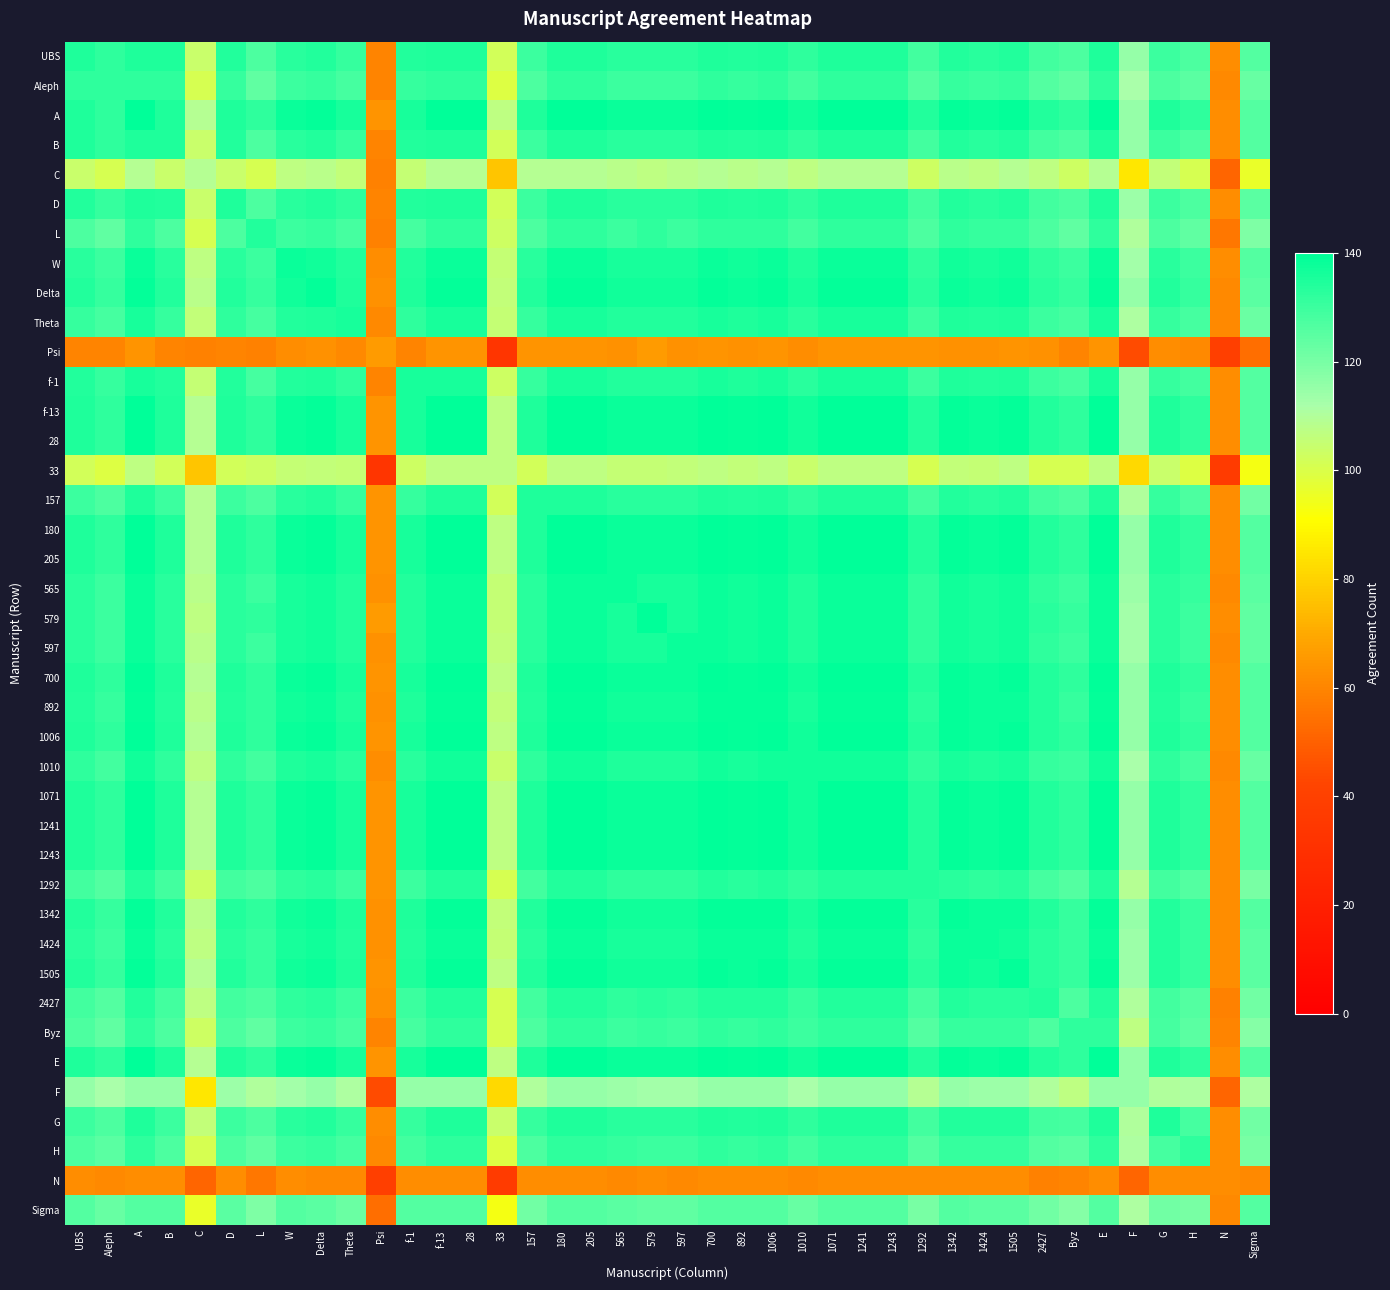

Reading left to right, transcribe all the data shown in this chart.

UBS: UBS=135	Aleph=132	A=135	B=135	C=104	D=134	L=127	W=133	Delta=134	Theta=131	Psi=60	f-1=134	f-13=135	28=135	33=102	157=130	180=135	205=135	565=133	579=133	597=133	700=135	892=134	1006=135	1010=132	1071=135	1241=135	1243=135	1292=129	1342=134	1424=133	1505=134	2427=129	Byz=127	E=135	F=115	G=130	H=127	N=62	Sigma=126
Aleph: UBS=132	Aleph=132	A=132	B=132	C=101	D=131	L=124	W=130	Delta=131	Theta=128	Psi=60	f-1=131	f-13=132	28=132	33=99	157=127	180=132	205=132	565=130	579=130	597=130	700=132	892=131	1006=132	1010=129	1071=132	1241=132	1243=132	1292=126	1342=131	1424=130	1505=131	2427=126	Byz=124	E=132	F=112	G=127	H=125	N=61	Sigma=123
A: UBS=135	Aleph=132	A=140	B=135	C=109	D=135	L=132	W=138	Delta=139	Theta=136	Psi=64	f-1=136	f-13=140	28=140	33=107	157=135	180=140	205=140	565=138	579=138	597=138	700=140	892=139	1006=140	1010=137	1071=140	1241=140	1243=140	1292=134	1342=139	1424=138	1505=139	2427=134	Byz=132	E=140	F=115	G=135	H=132	N=62	Sigma=126
B: UBS=135	Aleph=132	A=135	B=135	C=104	D=134	L=127	W=133	Delta=134	Theta=131	Psi=60	f-1=134	f-13=135	28=135	33=102	157=130	180=135	205=135	565=133	579=133	597=133	700=135	892=134	1006=135	1010=132	1071=135	1241=135	1243=135	1292=129	1342=134	1424=133	1505=134	2427=129	Byz=127	E=135	F=115	G=130	H=127	N=62	Sigma=126
C: UBS=104	Aleph=101	A=109	B=104	C=109	D=104	L=101	W=107	Delta=108	Theta=106	Psi=59	f-1=105	f-13=109	28=109	33=77	157=109	180=109	205=109	565=108	579=107	597=108	700=109	892=108	1006=109	1010=107	1071=109	1241=109	1243=109	1292=103	1342=108	1424=107	1505=109	2427=107	Byz=103	E=109	F=85	G=106	H=101	N=51	Sigma=96
D: UBS=134	Aleph=131	A=135	B=134	C=104	D=135	L=127	W=133	Delta=134	Theta=132	Psi=60	f-1=134	f-13=135	28=135	33=102	157=130	180=135	205=135	565=133	579=133	597=133	700=135	892=134	1006=135	1010=132	1071=135	1241=135	1243=135	1292=129	1342=134	1424=133	1505=134	2427=129	Byz=127	E=135	F=114	G=130	H=127	N=62	Sigma=125
L: UBS=127	Aleph=124	A=132	B=127	C=101	D=127	L=134	W=130	Delta=131	Theta=128	Psi=59	f-1=128	f-13=132	28=132	33=103	157=127	180=132	205=132	565=130	579=132	597=130	700=132	892=132	1006=132	1010=129	1071=132	1241=132	1243=132	1292=127	1342=132	1424=131	1505=131	2427=127	Byz=124	E=132	F=110	G=127	H=124	N=56	Sigma=119
W: UBS=133	Aleph=130	A=138	B=133	C=107	D=133	L=130	W=138	Delta=137	Theta=134	Psi=62	f-1=134	f-13=138	28=138	33=105	157=133	180=138	205=138	565=136	579=136	597=136	700=138	892=137	1006=138	1010=135	1071=138	1241=138	1243=138	1292=132	1342=137	1424=136	1505=137	2427=132	Byz=130	E=138	F=113	G=133	H=130	N=62	Sigma=126
Delta: UBS=134	Aleph=131	A=139	B=134	C=108	D=134	L=131	W=137	Delta=139	Theta=135	Psi=63	f-1=135	f-13=139	28=139	33=106	157=134	180=139	205=139	565=137	579=137	597=137	700=139	892=138	1006=139	1010=136	1071=139	1241=139	1243=139	1292=133	1342=138	1424=137	1505=138	2427=133	Byz=131	E=139	F=115	G=134	H=131	N=61	Sigma=125
Theta: UBS=131	Aleph=128	A=136	B=131	C=106	D=132	L=128	W=134	Delta=135	Theta=136	Psi=61	f-1=132	f-13=136	28=136	33=105	157=131	180=136	205=136	565=134	579=134	597=134	700=136	892=135	1006=136	1010=133	1071=136	1241=136	1243=136	1292=130	1342=135	1424=134	1505=135	2427=130	Byz=128	E=136	F=111	G=131	H=128	N=61	Sigma=122
Psi: UBS=60	Aleph=60	A=64	B=60	C=59	D=60	L=59	W=62	Delta=63	Theta=61	Psi=66	f-1=60	f-13=64	28=64	33=33	157=64	180=64	205=64	565=63	579=66	597=63	700=64	892=63	1006=64	1010=62	1071=64	1241=64	1243=64	1292=64	1342=63	1424=63	1505=64	2427=63	Byz=60	E=64	F=44	G=62	H=61	N=39	Sigma=54
f-1: UBS=134	Aleph=131	A=136	B=134	C=105	D=134	L=128	W=134	Delta=135	Theta=132	Psi=60	f-1=136	f-13=136	28=136	33=103	157=131	180=136	205=136	565=134	579=134	597=134	700=136	892=135	1006=136	1010=133	1071=136	1241=136	1243=136	1292=130	1342=135	1424=134	1505=135	2427=130	Byz=128	E=136	F=115	G=131	H=129	N=62	Sigma=126
f-13: UBS=135	Aleph=132	A=140	B=135	C=109	D=135	L=132	W=138	Delta=139	Theta=136	Psi=64	f-1=136	f-13=140	28=140	33=107	157=135	180=140	205=140	565=138	579=138	597=138	700=140	892=139	1006=140	1010=137	1071=140	1241=140	1243=140	1292=134	1342=139	1424=138	1505=139	2427=134	Byz=132	E=140	F=115	G=135	H=132	N=62	Sigma=126
28: UBS=135	Aleph=132	A=140	B=135	C=109	D=135	L=132	W=138	Delta=139	Theta=136	Psi=64	f-1=136	f-13=140	28=140	33=107	157=135	180=140	205=140	565=138	579=138	597=138	700=140	892=139	1006=140	1010=137	1071=140	1241=140	1243=140	1292=134	1342=139	1424=138	1505=139	2427=134	Byz=132	E=140	F=115	G=135	H=132	N=62	Sigma=126
33: UBS=102	Aleph=99	A=107	B=102	C=77	D=102	L=103	W=105	Delta=106	Theta=105	Psi=33	f-1=103	f-13=107	28=107	33=107	157=102	180=107	205=107	565=105	579=105	597=106	700=107	892=106	1006=107	1010=104	1071=107	1241=107	1243=107	1292=101	1342=106	1424=105	1505=107	2427=101	Byz=101	E=107	F=82	G=104	H=99	N=37	Sigma=93
157: UBS=130	Aleph=127	A=135	B=130	C=109	D=130	L=127	W=133	Delta=134	Theta=131	Psi=64	f-1=131	f-13=135	28=135	33=102	157=135	180=135	205=135	565=133	579=133	597=133	700=135	892=134	1006=135	1010=132	1071=135	1241=135	1243=135	1292=129	1342=134	1424=133	1505=134	2427=129	Byz=127	E=135	F=110	G=131	H=127	N=62	Sigma=121
180: UBS=135	Aleph=132	A=140	B=135	C=109	D=135	L=132	W=138	Delta=139	Theta=136	Psi=64	f-1=136	f-13=140	28=140	33=107	157=135	180=140	205=140	565=138	579=138	597=138	700=140	892=139	1006=140	1010=137	1071=140	1241=140	1243=140	1292=134	1342=139	1424=138	1505=139	2427=134	Byz=132	E=140	F=115	G=135	H=132	N=62	Sigma=126
205: UBS=135	Aleph=132	A=140	B=135	C=109	D=135	L=132	W=138	Delta=139	Theta=136	Psi=64	f-1=136	f-13=140	28=140	33=107	157=135	180=140	205=140	565=138	579=138	597=138	700=140	892=139	1006=140	1010=137	1071=140	1241=140	1243=140	1292=134	1342=139	1424=138	1505=139	2427=134	Byz=132	E=140	F=115	G=135	H=132	N=62	Sigma=126
565: UBS=133	Aleph=130	A=138	B=133	C=108	D=133	L=130	W=136	Delta=137	Theta=134	Psi=63	f-1=134	f-13=138	28=138	33=105	157=133	180=138	205=138	565=138	579=136	597=136	700=138	892=137	1006=138	1010=135	1071=138	1241=138	1243=138	1292=132	1342=137	1424=136	1505=137	2427=132	Byz=130	E=138	F=114	G=133	H=131	N=61	Sigma=125
579: UBS=133	Aleph=130	A=138	B=133	C=107	D=133	L=132	W=136	Delta=137	Theta=134	Psi=66	f-1=134	f-13=138	28=138	33=105	157=133	180=138	205=138	565=136	579=140	597=136	700=138	892=137	1006=138	1010=135	1071=138	1241=138	1243=138	1292=132	1342=137	1424=136	1505=137	2427=133	Byz=131	E=138	F=113	G=133	H=130	N=62	Sigma=124
597: UBS=133	Aleph=130	A=138	B=133	C=108	D=133	L=130	W=136	Delta=137	Theta=134	Psi=63	f-1=134	f-13=138	28=138	33=106	157=133	180=138	205=138	565=136	579=136	597=138	700=138	892=137	1006=138	1010=135	1071=138	1241=138	1243=138	1292=132	1342=137	1424=136	1505=137	2427=132	Byz=130	E=138	F=113	G=133	H=130	N=61	Sigma=124
700: UBS=135	Aleph=132	A=140	B=135	C=109	D=135	L=132	W=138	Delta=139	Theta=136	Psi=64	f-1=136	f-13=140	28=140	33=107	157=135	180=140	205=140	565=138	579=138	597=138	700=140	892=139	1006=140	1010=137	1071=140	1241=140	1243=140	1292=134	1342=139	1424=138	1505=139	2427=134	Byz=132	E=140	F=115	G=135	H=132	N=62	Sigma=126
892: UBS=134	Aleph=131	A=139	B=134	C=108	D=134	L=132	W=137	Delta=138	Theta=135	Psi=63	f-1=135	f-13=139	28=139	33=106	157=134	180=139	205=139	565=137	579=137	597=137	700=139	892=139	1006=139	1010=136	1071=139	1241=139	1243=139	1292=133	1342=139	1424=138	1505=138	2427=134	Byz=131	E=139	F=115	G=134	H=131	N=62	Sigma=126
1006: UBS=135	Aleph=132	A=140	B=135	C=109	D=135	L=132	W=138	Delta=139	Theta=136	Psi=64	f-1=136	f-13=140	28=140	33=107	157=135	180=140	205=140	565=138	579=138	597=138	700=140	892=139	1006=140	1010=137	1071=140	1241=140	1243=140	1292=134	1342=139	1424=138	1505=139	2427=134	Byz=132	E=140	F=115	G=135	H=132	N=62	Sigma=126
1010: UBS=132	Aleph=129	A=137	B=132	C=107	D=132	L=129	W=135	Delta=136	Theta=133	Psi=62	f-1=133	f-13=137	28=137	33=104	157=132	180=137	205=137	565=135	579=135	597=135	700=137	892=136	1006=137	1010=137	1071=137	1241=137	1243=137	1292=132	1342=136	1424=135	1505=136	2427=131	Byz=130	E=137	F=112	G=132	H=129	N=61	Sigma=123
1071: UBS=135	Aleph=132	A=140	B=135	C=109	D=135	L=132	W=138	Delta=139	Theta=136	Psi=64	f-1=136	f-13=140	28=140	33=107	157=135	180=140	205=140	565=138	579=138	597=138	700=140	892=139	1006=140	1010=137	1071=140	1241=140	1243=140	1292=134	1342=139	1424=138	1505=139	2427=134	Byz=132	E=140	F=115	G=135	H=132	N=62	Sigma=126
1241: UBS=135	Aleph=132	A=140	B=135	C=109	D=135	L=132	W=138	Delta=139	Theta=136	Psi=64	f-1=136	f-13=140	28=140	33=107	157=135	180=140	205=140	565=138	579=138	597=138	700=140	892=139	1006=140	1010=137	1071=140	1241=140	1243=140	1292=134	1342=139	1424=138	1505=139	2427=134	Byz=132	E=140	F=115	G=135	H=132	N=62	Sigma=126
1243: UBS=135	Aleph=132	A=140	B=135	C=109	D=135	L=132	W=138	Delta=139	Theta=136	Psi=64	f-1=136	f-13=140	28=140	33=107	157=135	180=140	205=140	565=138	579=138	597=138	700=140	892=139	1006=140	1010=137	1071=140	1241=140	1243=140	1292=134	1342=139	1424=138	1505=139	2427=134	Byz=132	E=140	F=115	G=135	H=132	N=62	Sigma=126
1292: UBS=129	Aleph=126	A=134	B=129	C=103	D=129	L=127	W=132	Delta=133	Theta=130	Psi=64	f-1=130	f-13=134	28=134	33=101	157=129	180=134	205=134	565=132	579=132	597=132	700=134	892=133	1006=134	1010=132	1071=134	1241=134	1243=134	1292=134	1342=133	1424=132	1505=133	2427=128	Byz=126	E=134	F=109	G=129	H=126	N=62	Sigma=120
1342: UBS=134	Aleph=131	A=139	B=134	C=108	D=134	L=132	W=137	Delta=138	Theta=135	Psi=63	f-1=135	f-13=139	28=139	33=106	157=134	180=139	205=139	565=137	579=137	597=137	700=139	892=139	1006=139	1010=136	1071=139	1241=139	1243=139	1292=133	1342=139	1424=138	1505=138	2427=134	Byz=131	E=139	F=115	G=134	H=131	N=62	Sigma=126
1424: UBS=133	Aleph=130	A=138	B=133	C=107	D=133	L=131	W=136	Delta=137	Theta=134	Psi=63	f-1=134	f-13=138	28=138	33=105	157=133	180=138	205=138	565=136	579=136	597=136	700=138	892=138	1006=138	1010=135	1071=138	1241=138	1243=138	1292=132	1342=138	1424=138	1505=137	2427=133	Byz=131	E=138	F=114	G=134	H=131	N=62	Sigma=125
1505: UBS=134	Aleph=131	A=139	B=134	C=109	D=134	L=131	W=137	Delta=138	Theta=135	Psi=64	f-1=135	f-13=139	28=139	33=107	157=134	180=139	205=139	565=137	579=137	597=137	700=139	892=138	1006=139	1010=136	1071=139	1241=139	1243=139	1292=133	1342=138	1424=137	1505=139	2427=133	Byz=131	E=139	F=114	G=134	H=131	N=62	Sigma=125
2427: UBS=129	Aleph=126	A=134	B=129	C=107	D=129	L=127	W=132	Delta=133	Theta=130	Psi=63	f-1=130	f-13=134	28=134	33=101	157=129	180=134	205=134	565=132	579=133	597=132	700=134	892=134	1006=134	1010=131	1071=134	1241=134	1243=134	1292=128	1342=134	1424=133	1505=133	2427=134	Byz=127	E=134	F=110	G=129	H=126	N=59	Sigma=121
Byz: UBS=127	Aleph=124	A=132	B=127	C=103	D=127	L=124	W=130	Delta=131	Theta=128	Psi=60	f-1=128	f-13=132	28=132	33=101	157=127	180=132	205=132	565=130	579=131	597=130	700=132	892=131	1006=132	1010=130	1071=132	1241=132	1243=132	1292=126	1342=131	1424=131	1505=131	2427=127	Byz=132	E=132	F=107	G=128	H=125	N=60	Sigma=118
E: UBS=135	Aleph=132	A=140	B=135	C=109	D=135	L=132	W=138	Delta=139	Theta=136	Psi=64	f-1=136	f-13=140	28=140	33=107	157=135	180=140	205=140	565=138	579=138	597=138	700=140	892=139	1006=140	1010=137	1071=140	1241=140	1243=140	1292=134	1342=139	1424=138	1505=139	2427=134	Byz=132	E=140	F=115	G=135	H=132	N=62	Sigma=126
F: UBS=115	Aleph=112	A=115	B=115	C=85	D=114	L=110	W=113	Delta=115	Theta=111	Psi=44	f-1=115	f-13=115	28=115	33=82	157=110	180=115	205=115	565=114	579=113	597=113	700=115	892=115	1006=115	1010=112	1071=115	1241=115	1243=115	1292=109	1342=115	1424=114	1505=114	2427=110	Byz=107	E=115	F=115	G=110	H=111	N=51	Sigma=111
G: UBS=130	Aleph=127	A=135	B=130	C=106	D=130	L=127	W=133	Delta=134	Theta=131	Psi=62	f-1=131	f-13=135	28=135	33=104	157=131	180=135	205=135	565=133	579=133	597=133	700=135	892=134	1006=135	1010=132	1071=135	1241=135	1243=135	1292=129	1342=134	1424=134	1505=134	2427=129	Byz=128	E=135	F=110	G=135	H=128	N=62	Sigma=121
H: UBS=127	Aleph=125	A=132	B=127	C=101	D=127	L=124	W=130	Delta=131	Theta=128	Psi=61	f-1=129	f-13=132	28=132	33=99	157=127	180=132	205=132	565=131	579=130	597=130	700=132	892=131	1006=132	1010=129	1071=132	1241=132	1243=132	1292=126	1342=131	1424=131	1505=131	2427=126	Byz=125	E=132	F=111	G=128	H=132	N=62	Sigma=120
N: UBS=62	Aleph=61	A=62	B=62	C=51	D=62	L=56	W=62	Delta=61	Theta=61	Psi=39	f-1=62	f-13=62	28=62	33=37	157=62	180=62	205=62	565=61	579=62	597=61	700=62	892=62	1006=62	1010=61	1071=62	1241=62	1243=62	1292=62	1342=62	1424=62	1505=62	2427=59	Byz=60	E=62	F=51	G=62	H=62	N=62	Sigma=61
Sigma: UBS=126	Aleph=123	A=126	B=126	C=96	D=125	L=119	W=126	Delta=125	Theta=122	Psi=54	f-1=126	f-13=126	28=126	33=93	157=121	180=126	205=126	565=125	579=124	597=124	700=126	892=126	1006=126	1010=123	1071=126	1241=126	1243=126	1292=120	1342=126	1424=125	1505=125	2427=121	Byz=118	E=126	F=111	G=121	H=120	N=61	Sigma=126